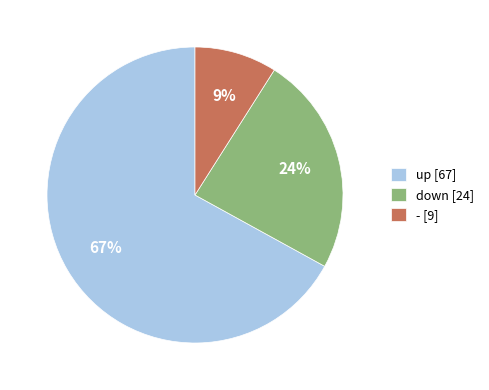

Does down account for over 50% of the chart?

No